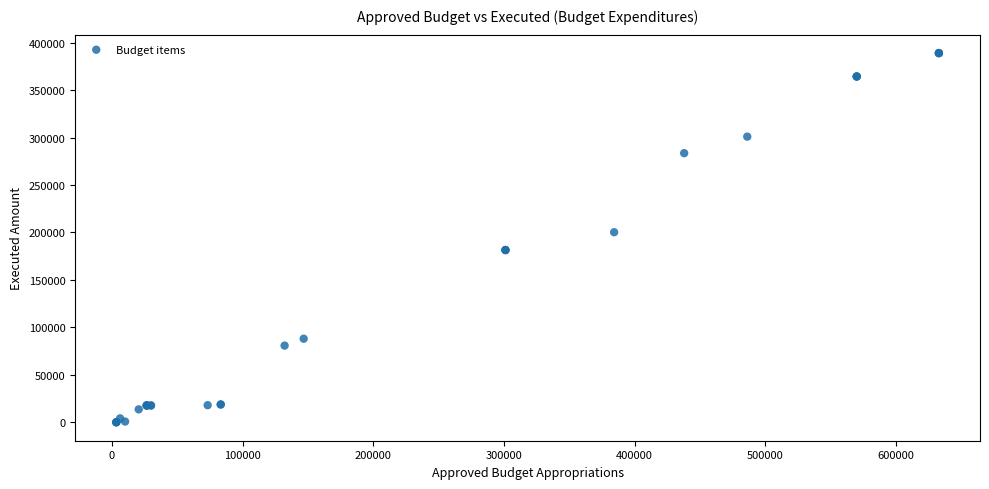

What Y value in the scatter plot is closest to 194473?

200204.5